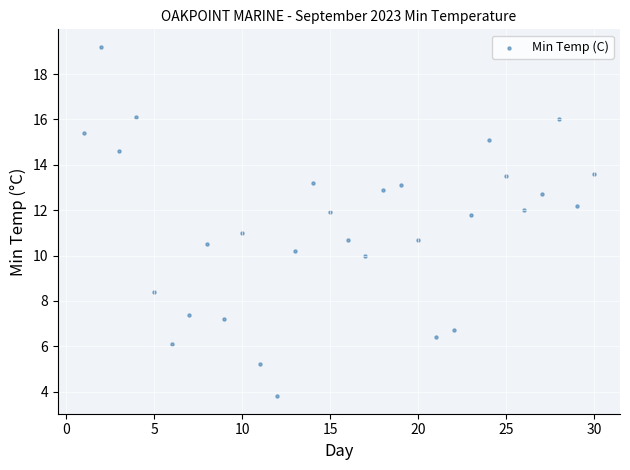

What is the range of X values (max minus min)?

29.0